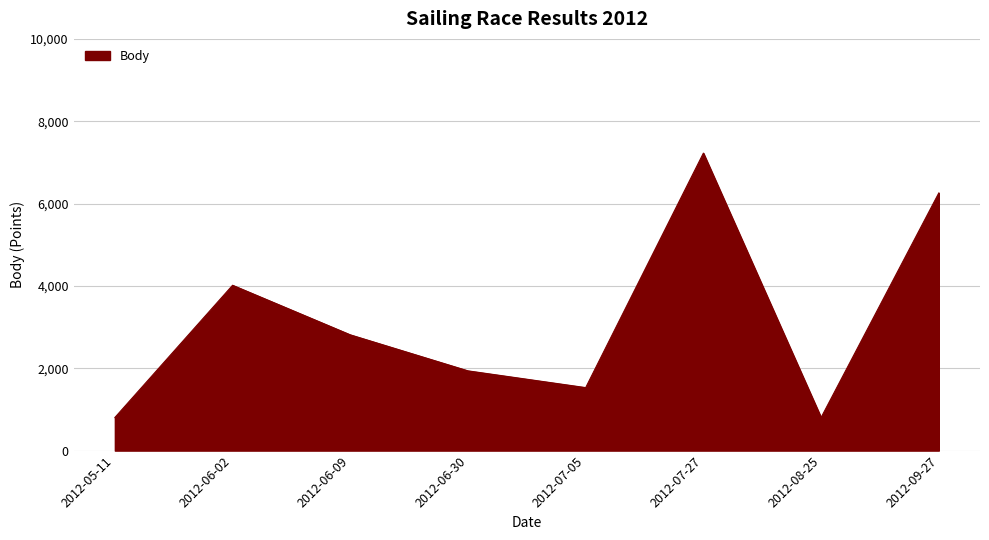

What value does the data have at 2012-06-02, to the nearest 10?

4020